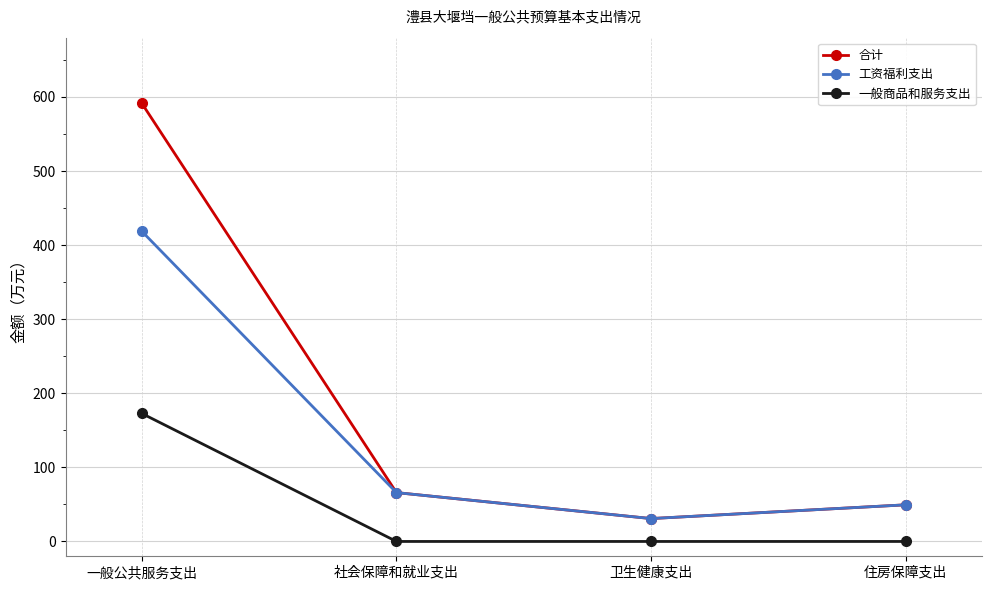

True or false: 一般商品和服务支出 and 工资福利支出 intersect in this chart.

False